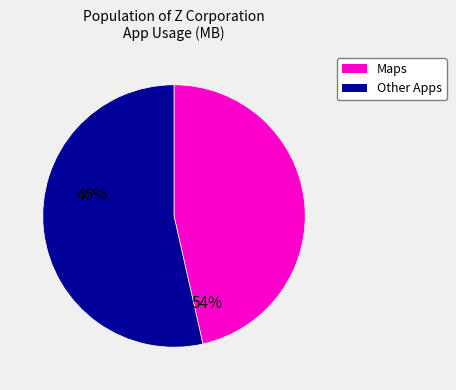

Is there any slice that represents more than half of the pie?

Yes